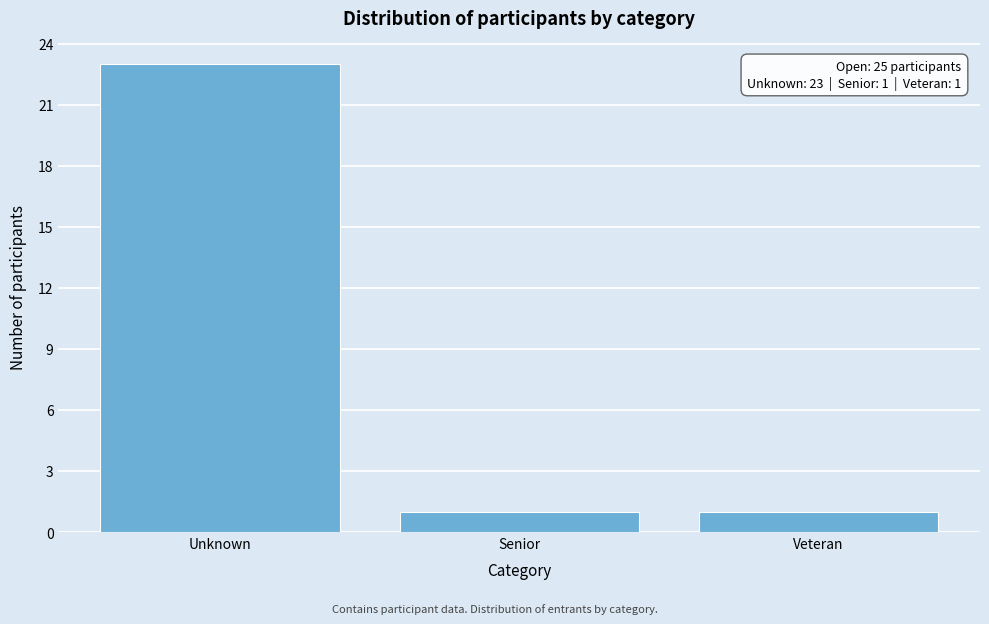

Reading left to right, what are all the values shown in this chart?

Unknown=23	Senior=1	Veteran=1